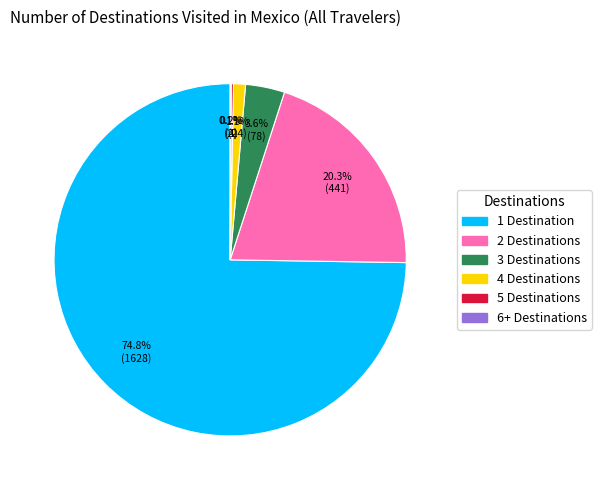

Is there any slice that represents more than half of the pie?

Yes